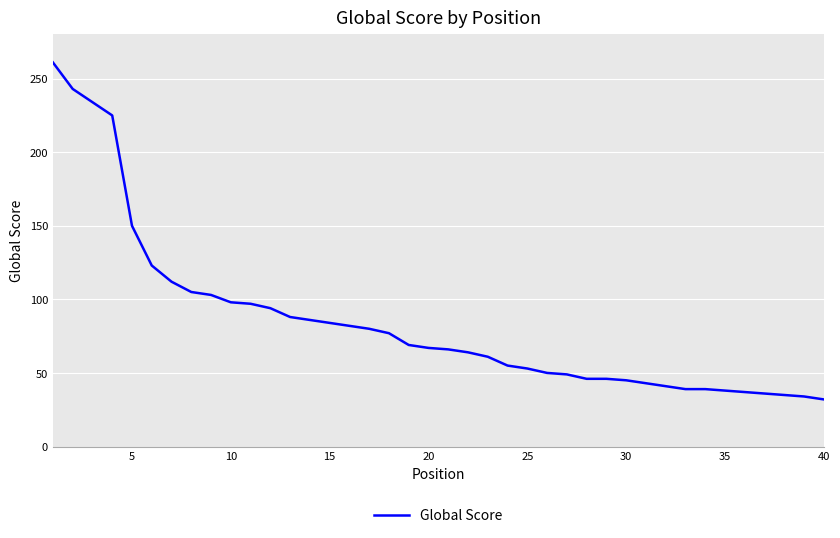

What is the smallest value displayed?

32